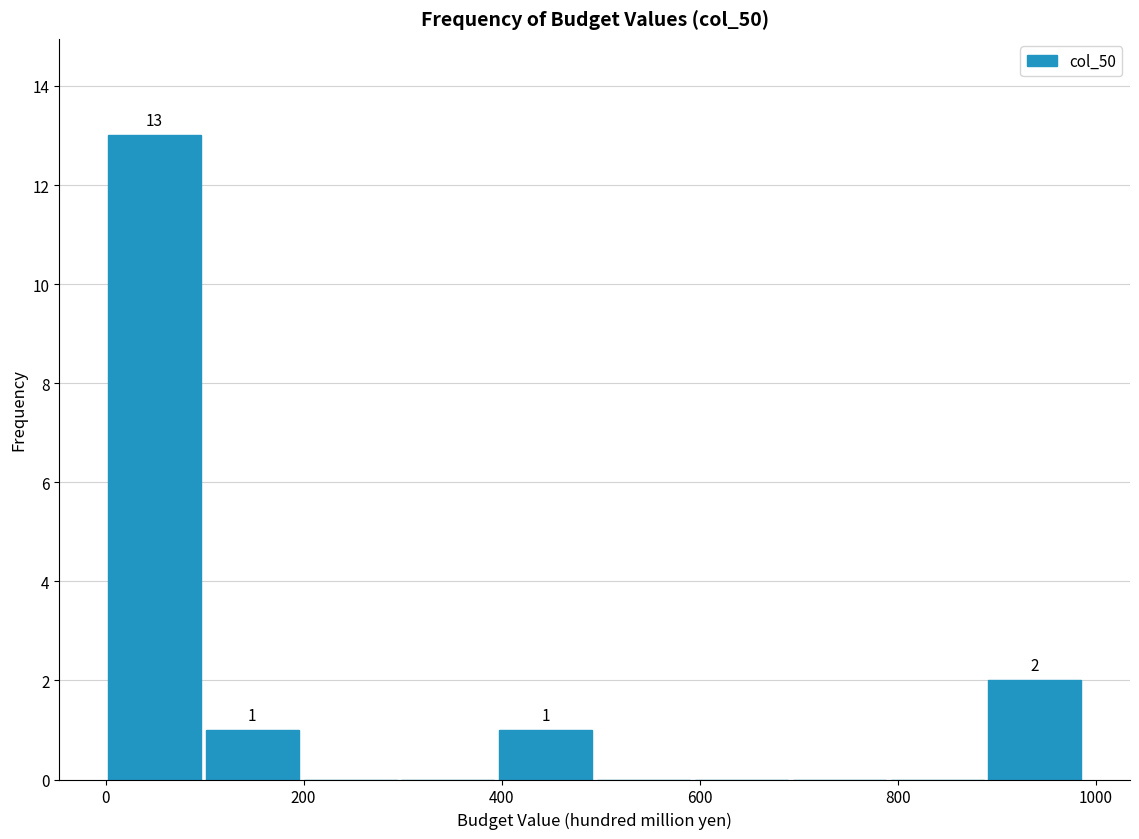

Which range on the x-axis has the tallest bar?

0 to 100